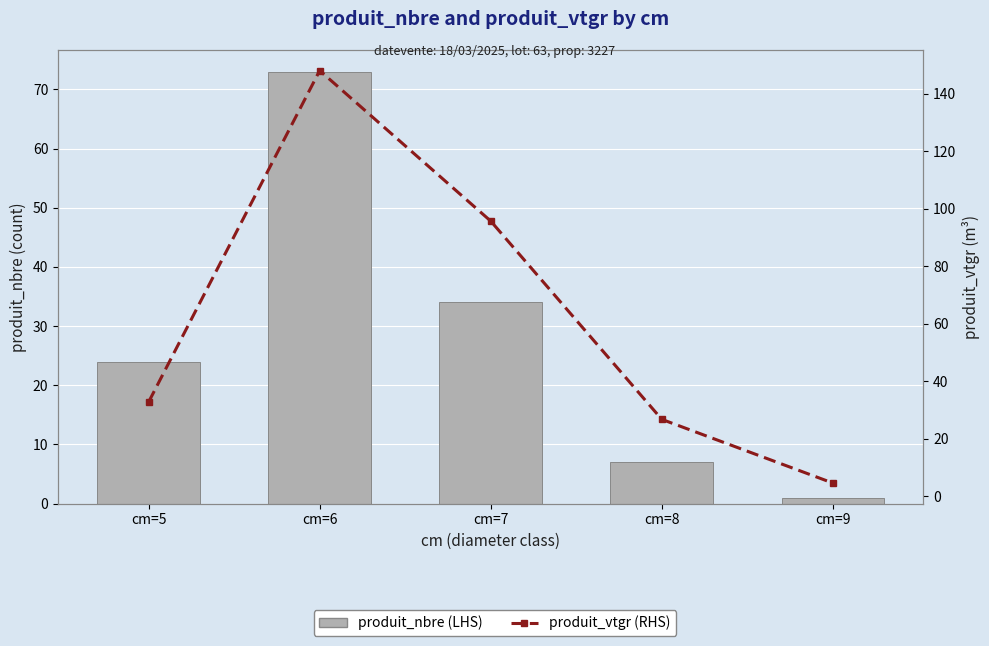

Reading left to right, what are all the values shown in this chart?

produit_nbre (LHS): 24.0	73.0	34.0	7.0	1.0
produit_vtgr (RHS): 32.8	148.0	95.7	26.8	4.6